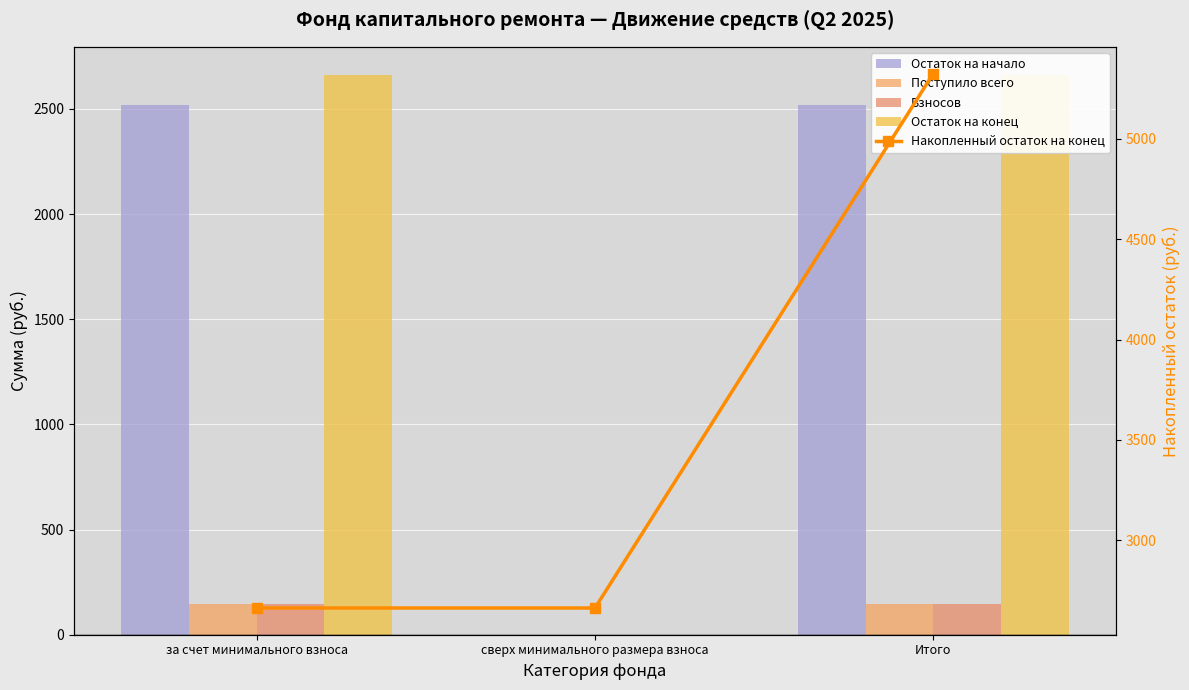

Is the value of Поступило всего at за счет минимального взноса greater than the value of Накопленный остаток на конец at за счет минимального взноса?

No